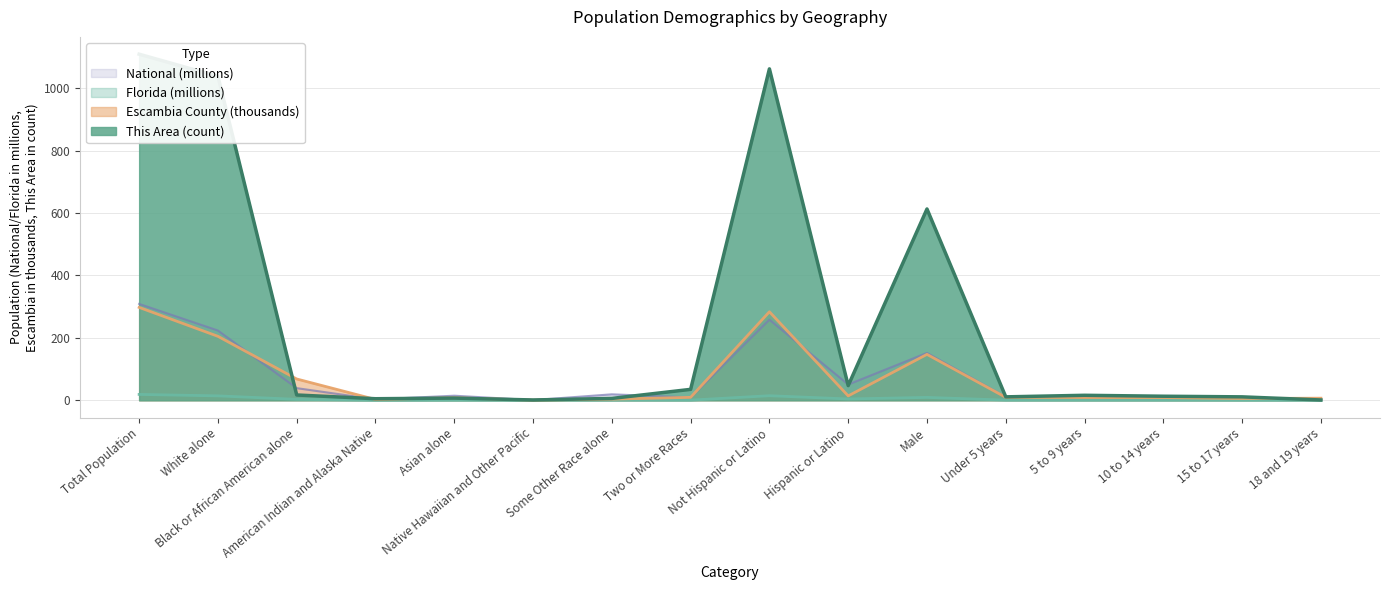

Is it true that Escambia County equals 5.8 at 15 to 17 years?

True